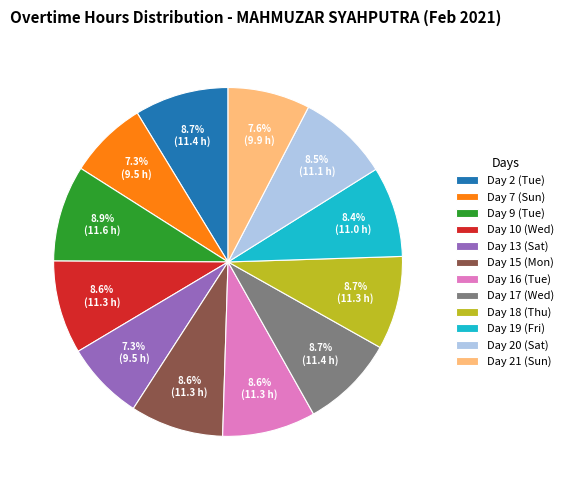

Does Day 17 (Wed) represent more than half of the total?

No